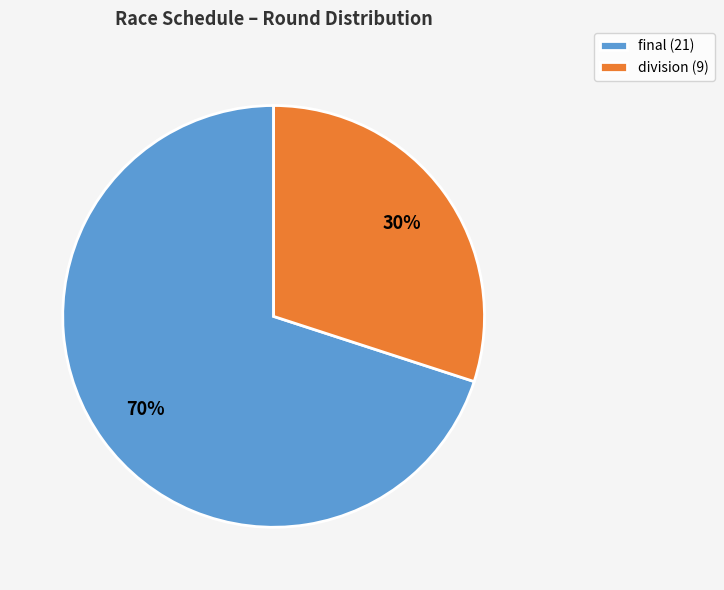

How many slices are in this pie chart?

2